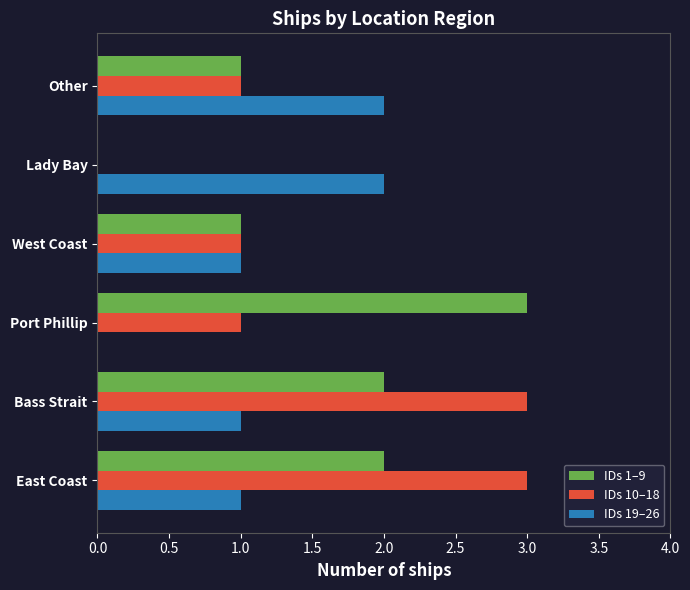

Is the value of IDs 19–26 at Lady Bay greater than the value of IDs 10–18 at West Coast?

Yes